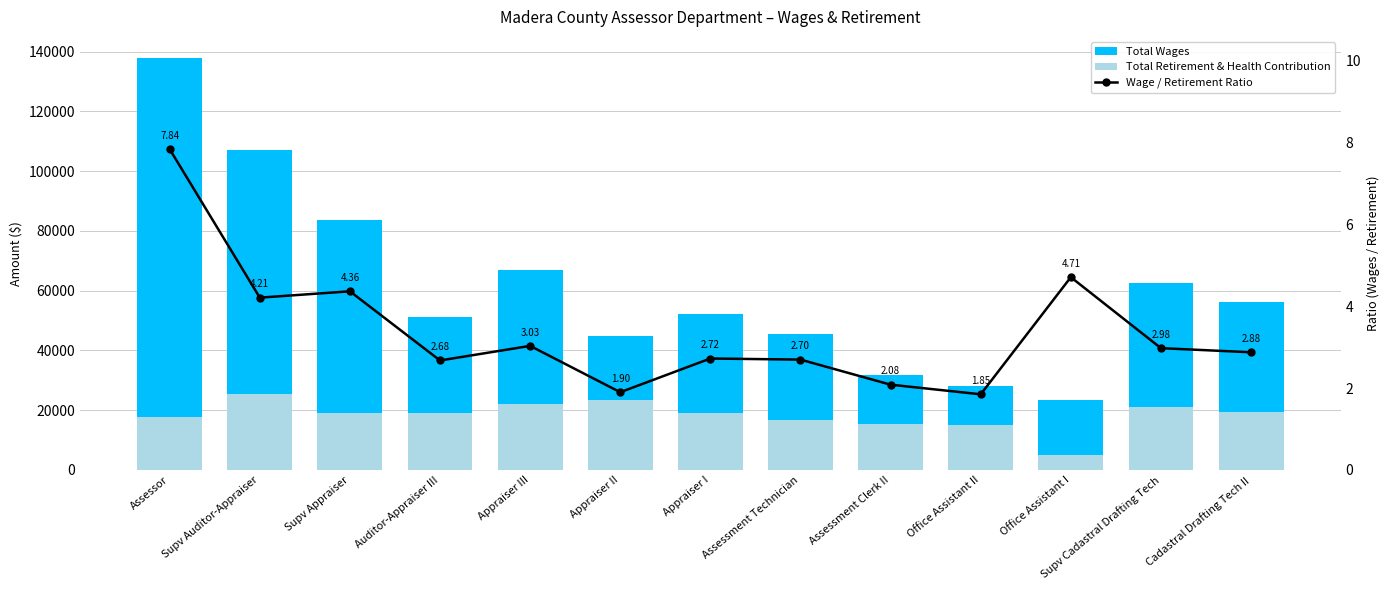

How many groups of bars are there?

13